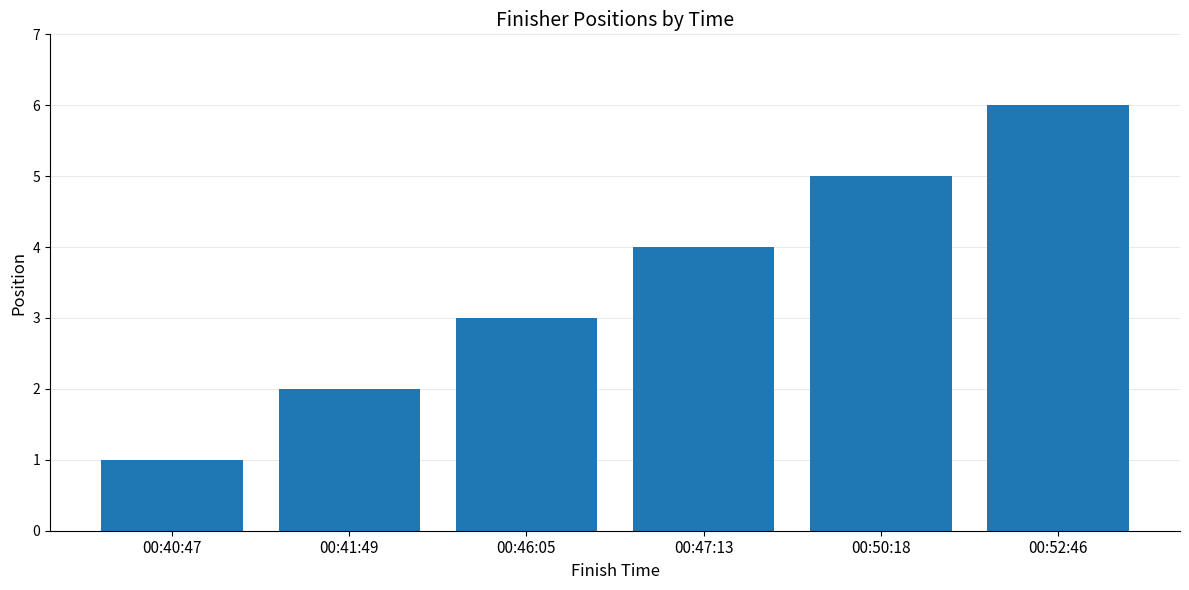

Reading left to right, what are all the values shown in this chart?

00:40:47=1	00:41:49=2	00:46:05=3	00:47:13=4	00:50:18=5	00:52:46=6